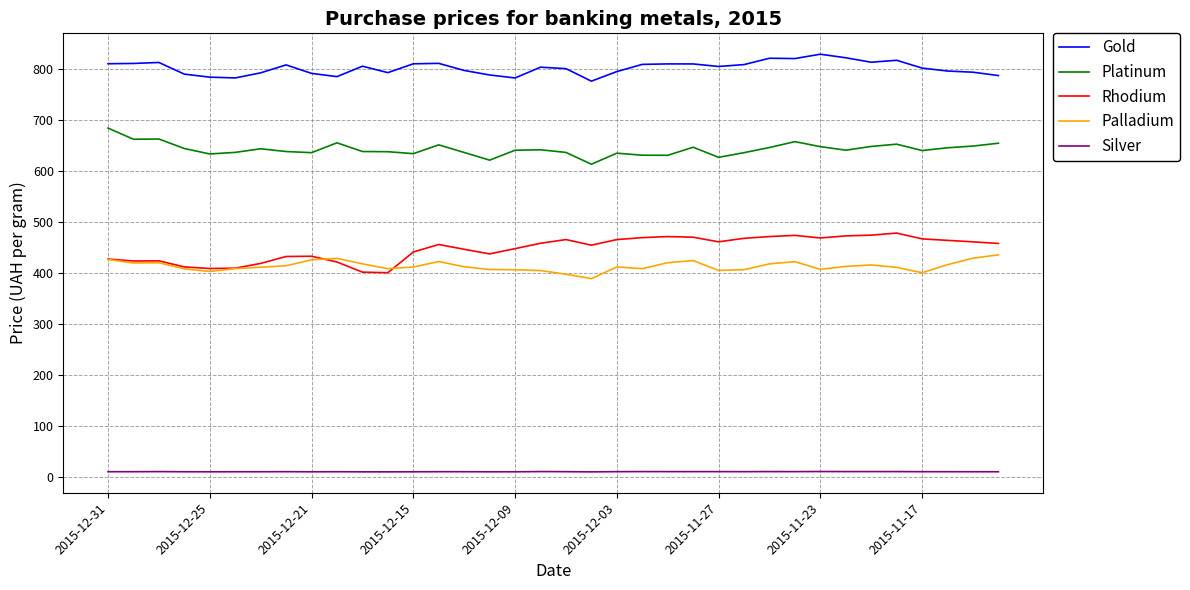

What is the maximum value for Platinum?

683.7